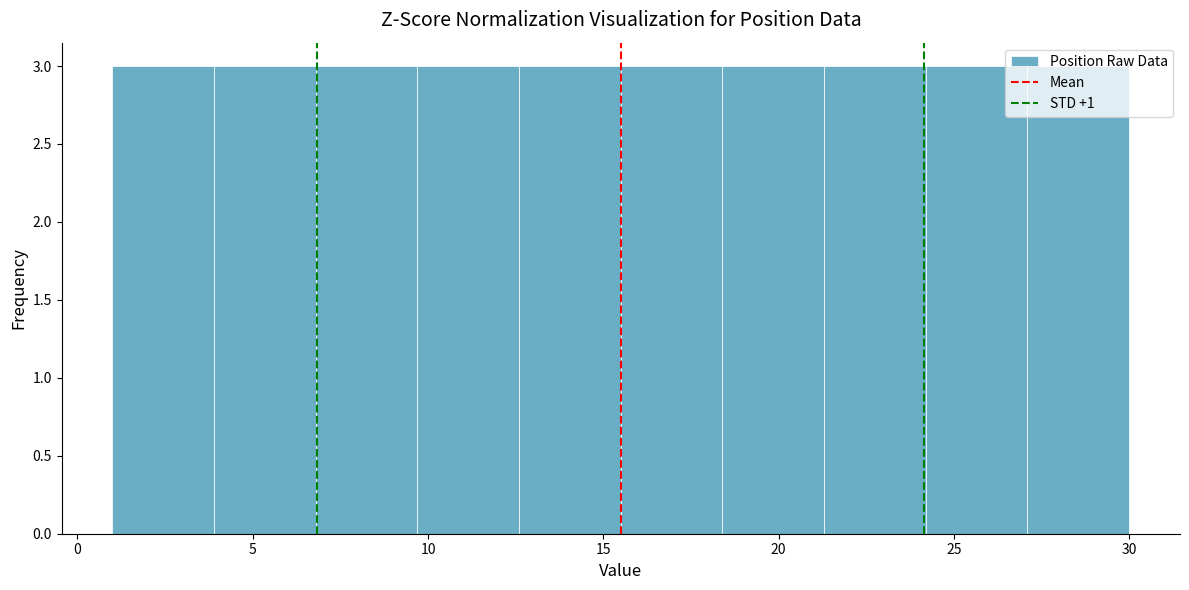

Reading left to right, list every bar in this chart as the range it spans on the x-axis followed by its height. Neither the bar edges nor the heights are printed on the chart, so give them approximately, as read against the axes.

1.0 to 3.9: 3
3.9 to 6.8: 3
6.8 to 9.7: 3
9.7 to 12.6: 3
12.6 to 15.5: 3
15.5 to 18.4: 3
18.4 to 21.3: 3
21.3 to 24.2: 3
24.2 to 27.1: 3
27.1 to 30.0: 3